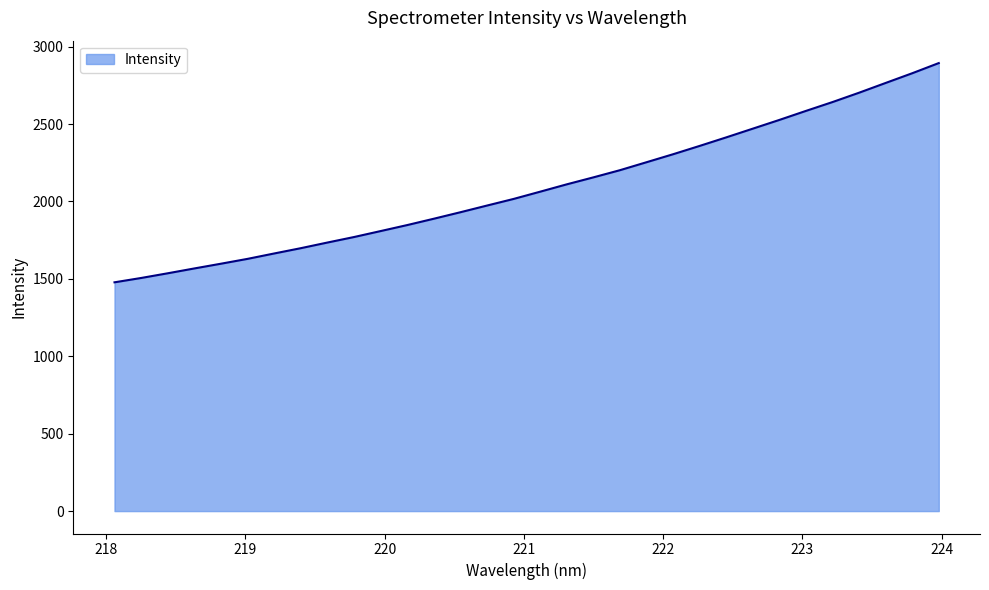

What is the difference between the second highest and second lowest values?

1322.4